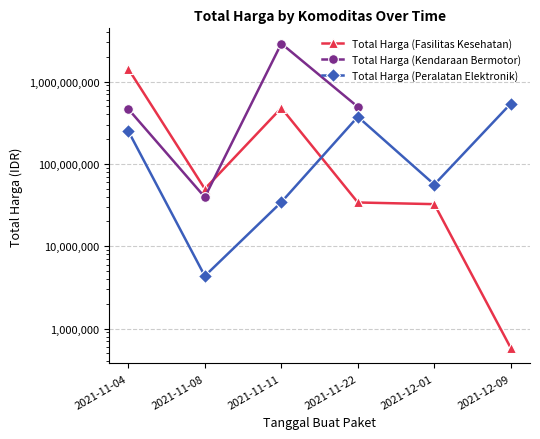

Rank the series at 2021-11-22 from highest to lowest value.

Total Harga (Kendaraan Bermotor), Total Harga (Peralatan Elektronik), Total Harga (Fasilitas Kesehatan)